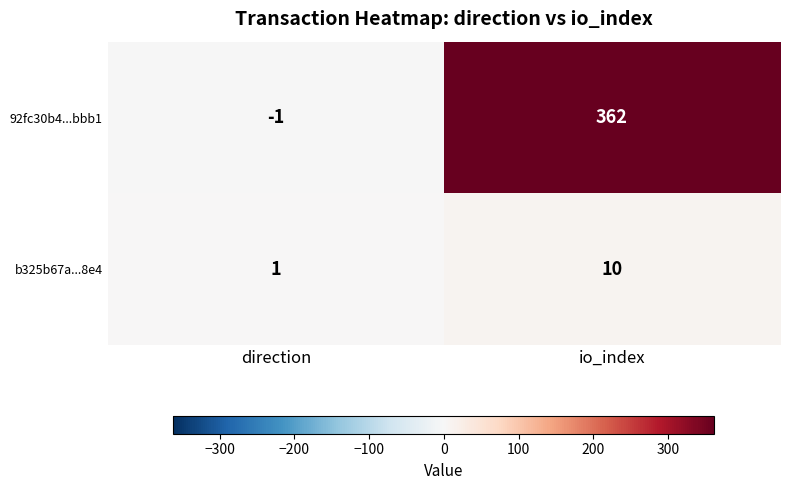

Rank the series by their maximum value, from lowest to highest.

b325b67a...8e4, 92fc30b4...bbb1